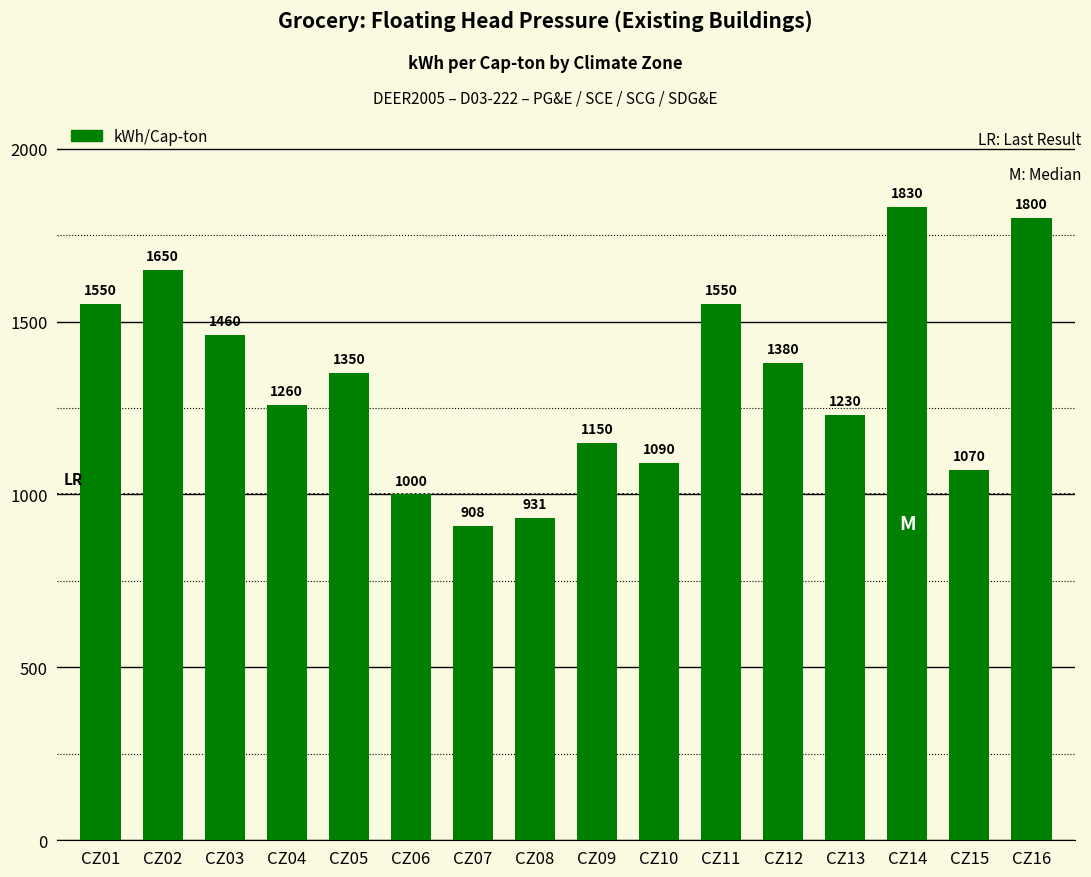

What is the difference between the maximum and minimum values?

922